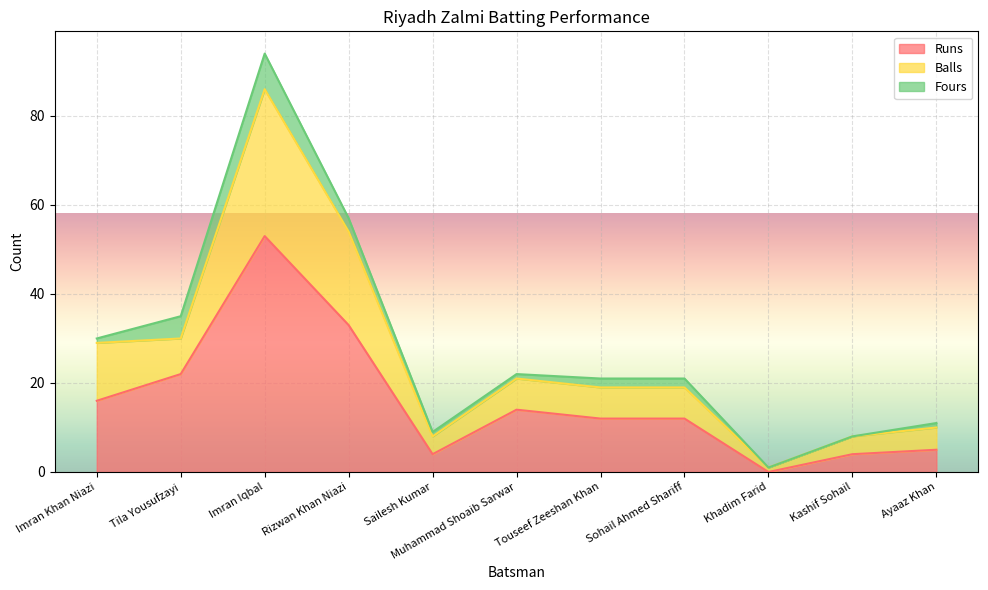

What is the total value across all series at Touseef Zeeshan Khan?

21